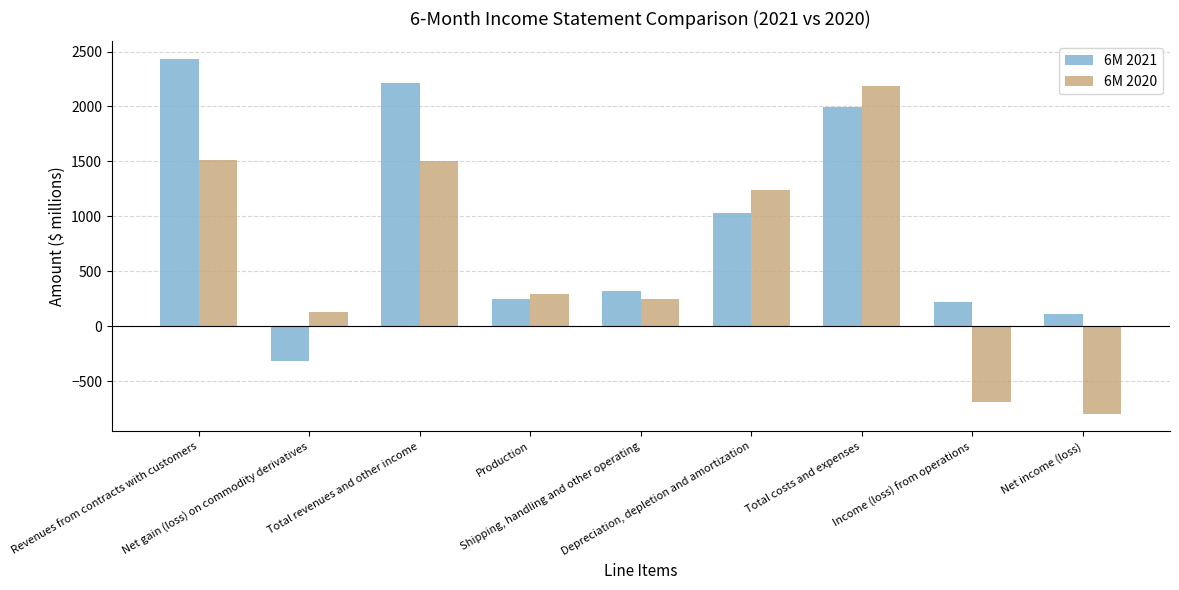

At which label does 6M 2020 first exceed 289?

Revenues from contracts with customers